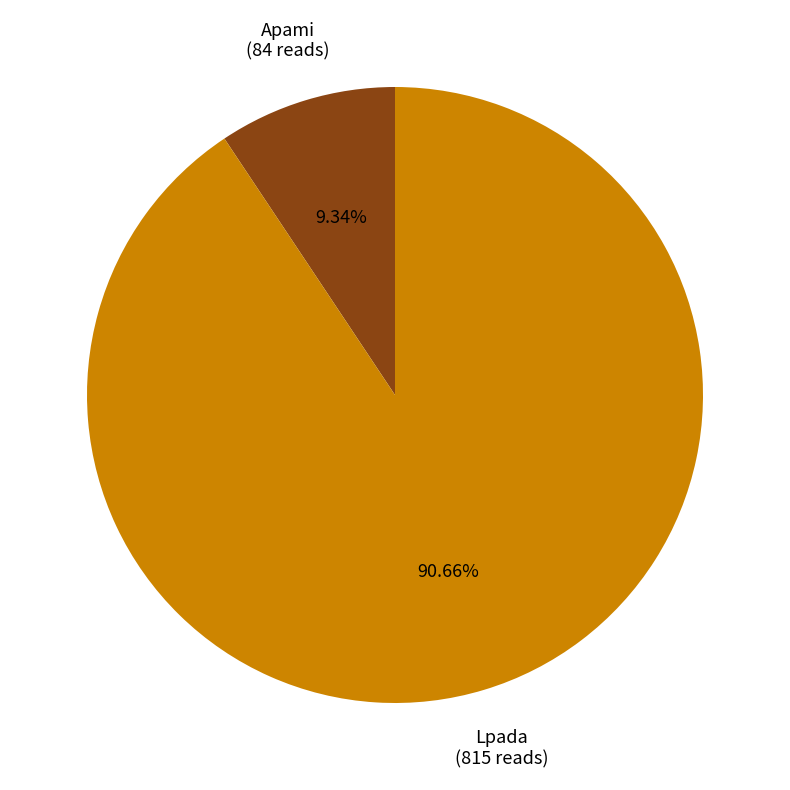

Combined, what portion of the pie is Lpada and Apami?

100.0%